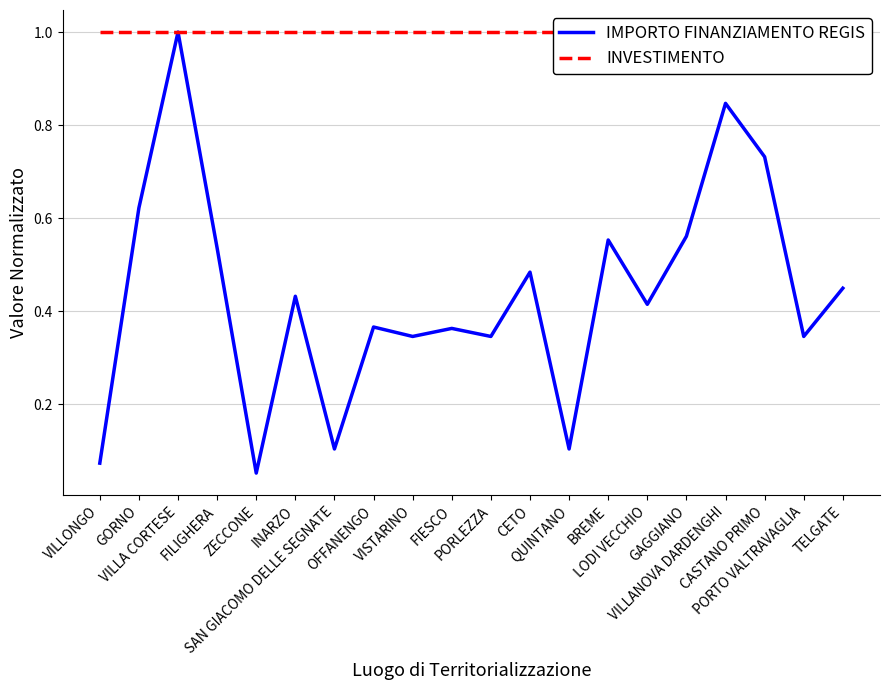

What are all the series names shown in the legend?

IMPORTO FINANZIAMENTO REGIS, INVESTIMENTO